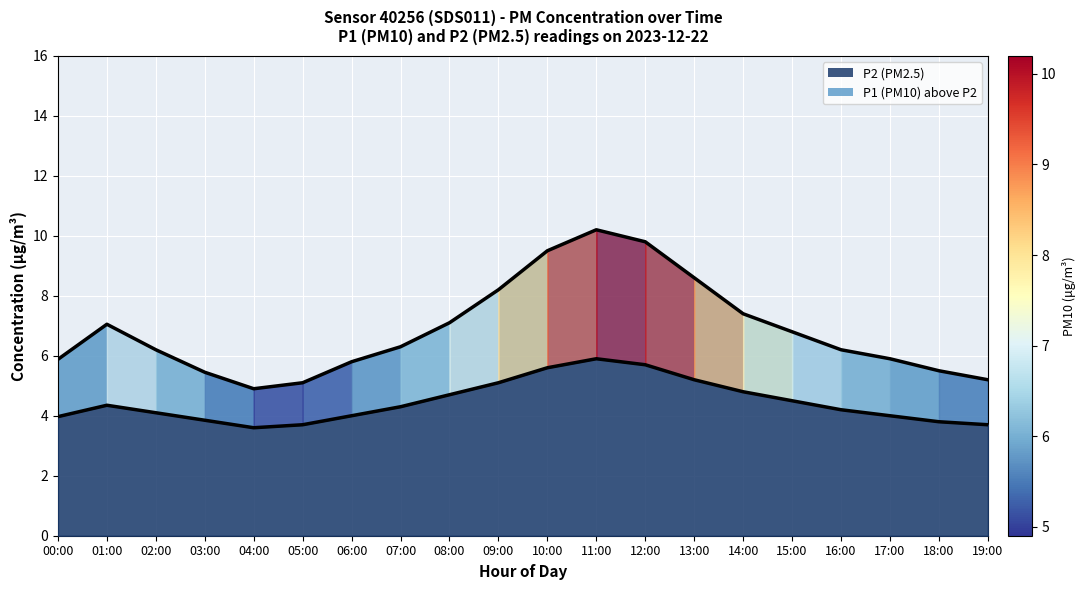

The value of P2 line at 18:00 is 6.3. True or false?

False